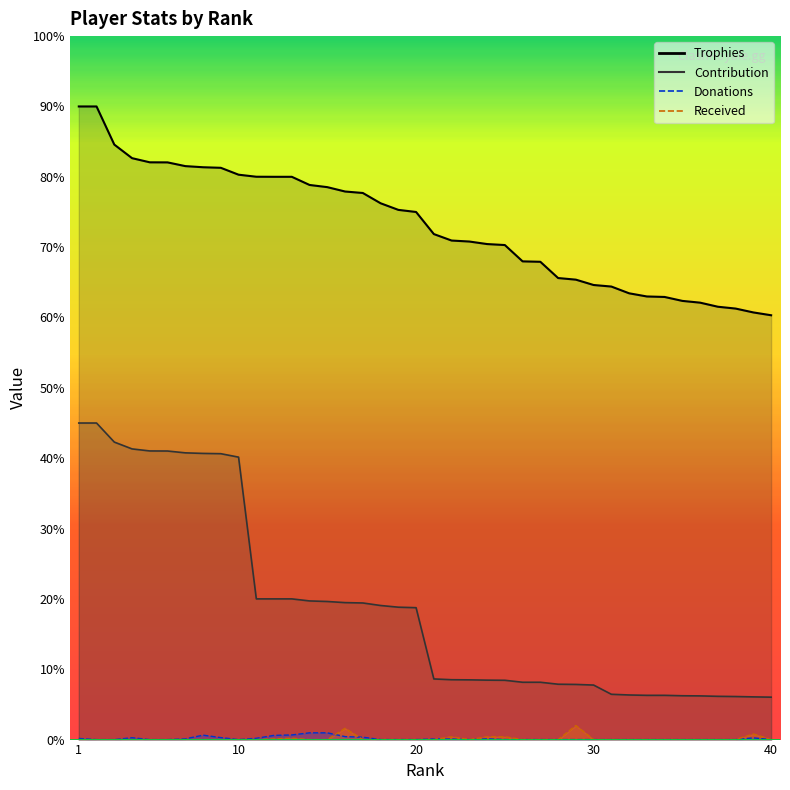

Does the chart have visible grid lines?

No